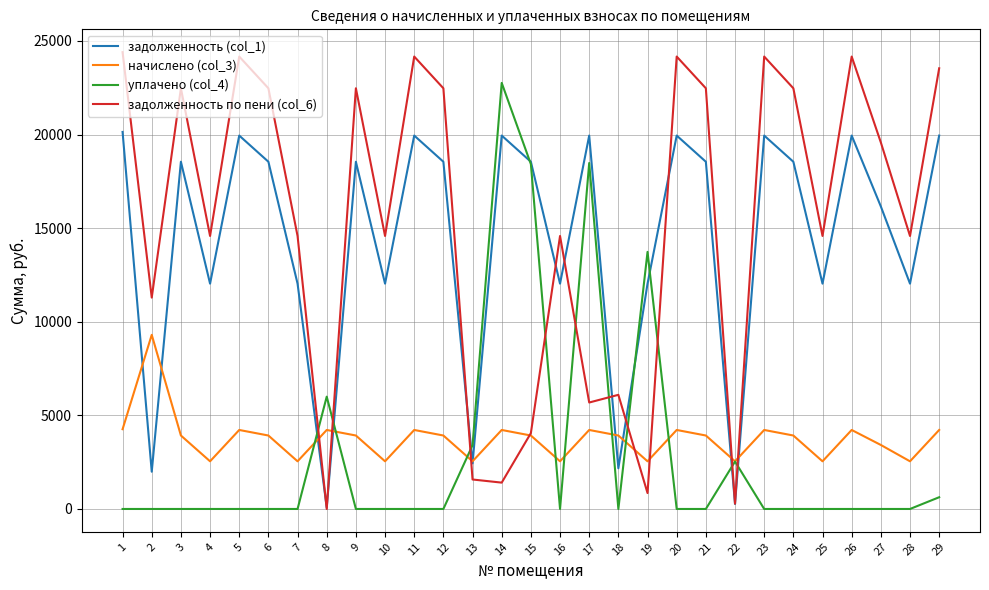

How many categories are shown in the chart?

29